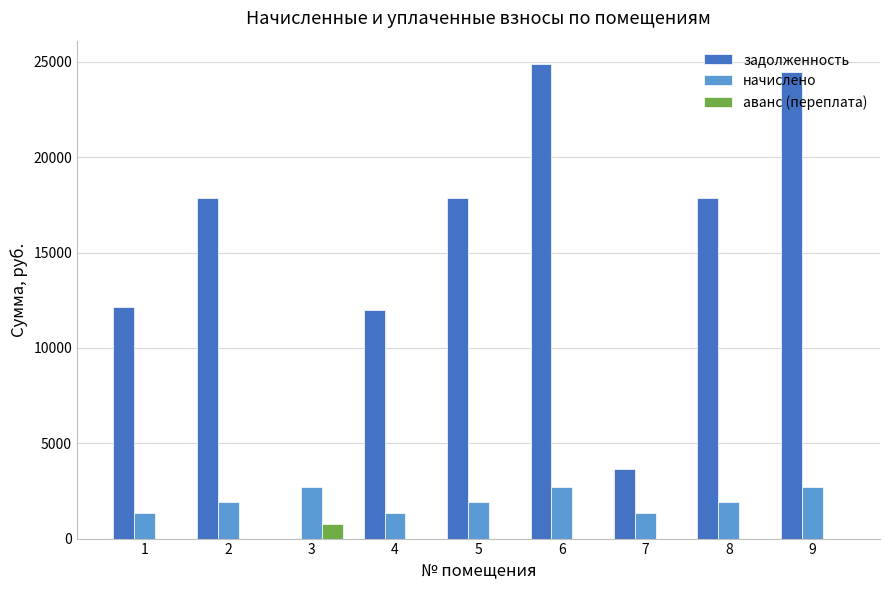

What is the sum of all аванс (переплата) values?

782.6